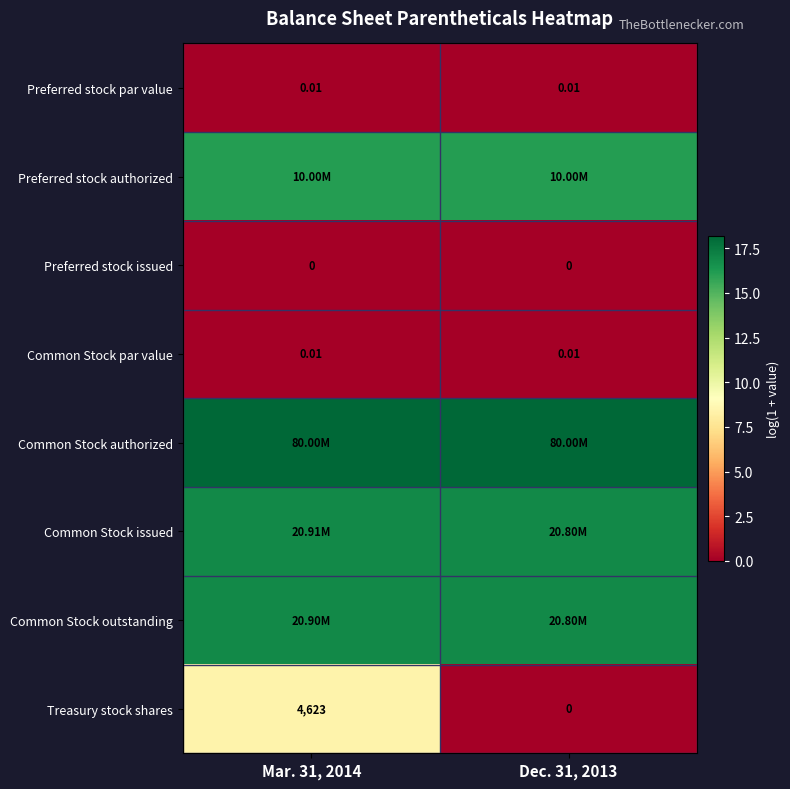

Where is Preferred stock authorized nearest to the value 16?

Mar. 31, 2014